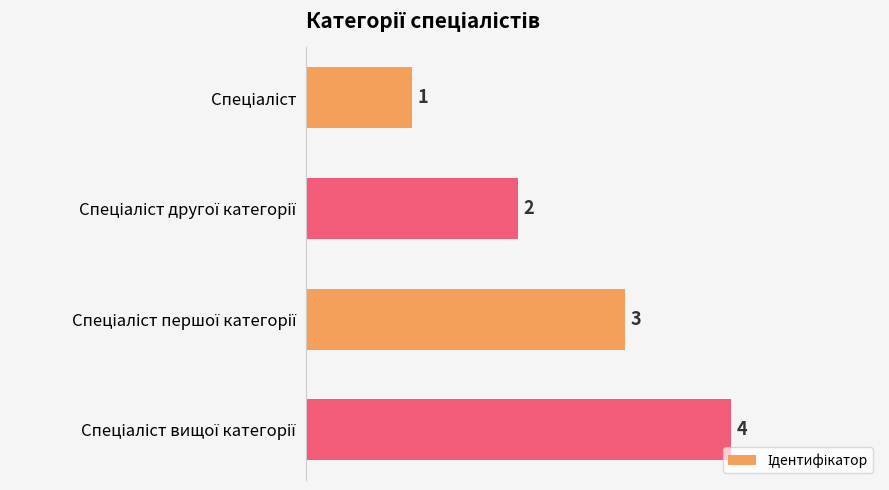

What is the maximum value shown in the chart?

4